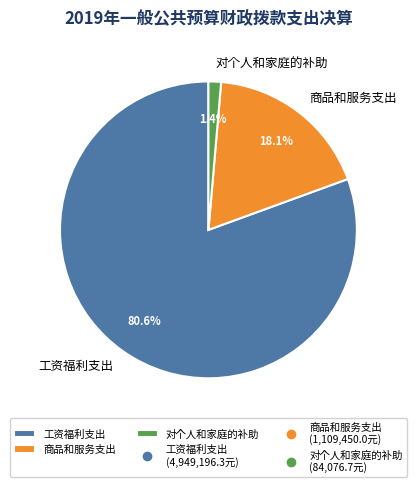

Rank the categories by value from highest to lowest.

工资福利支出, 商品和服务支出, 对个人和家庭的补助